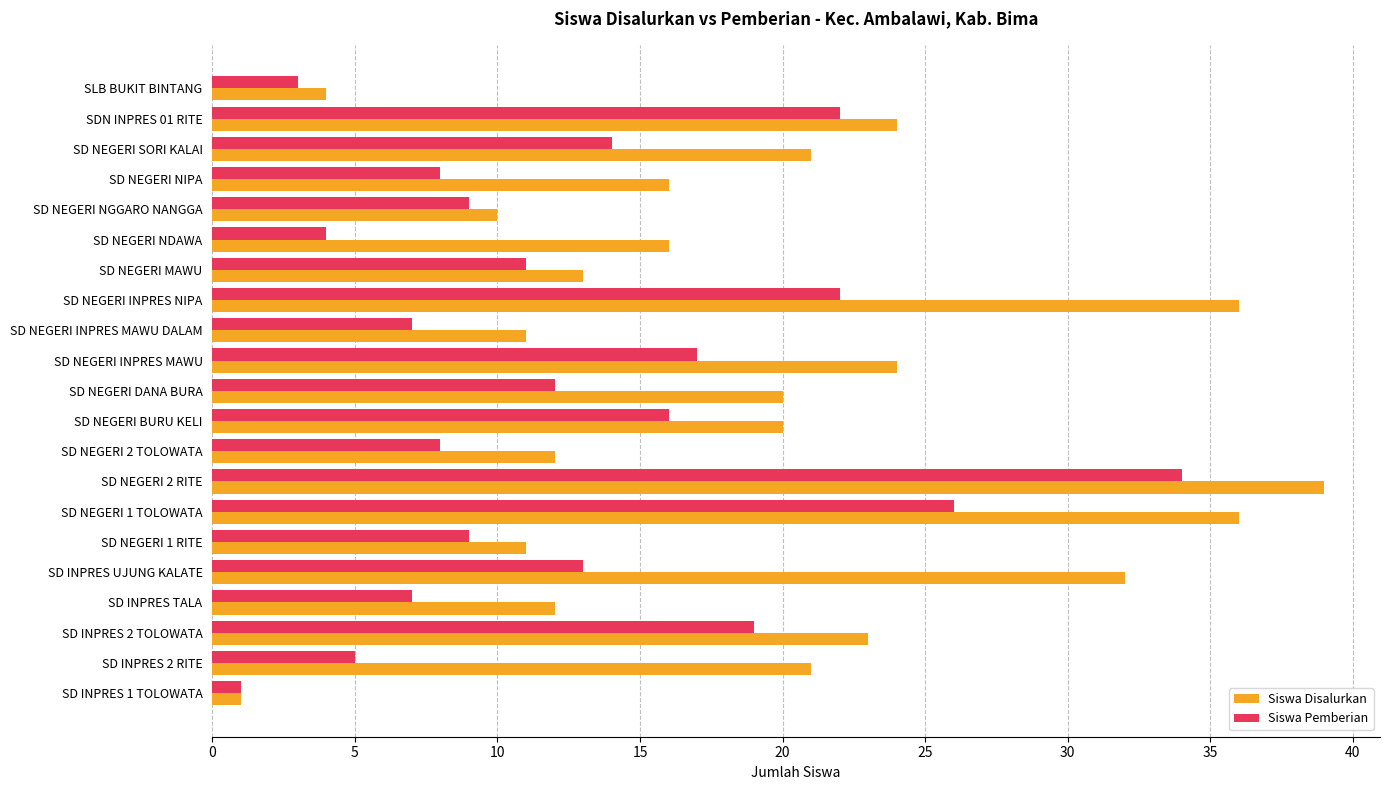

What is the lowest value of the Siswa Pemberian series?

1